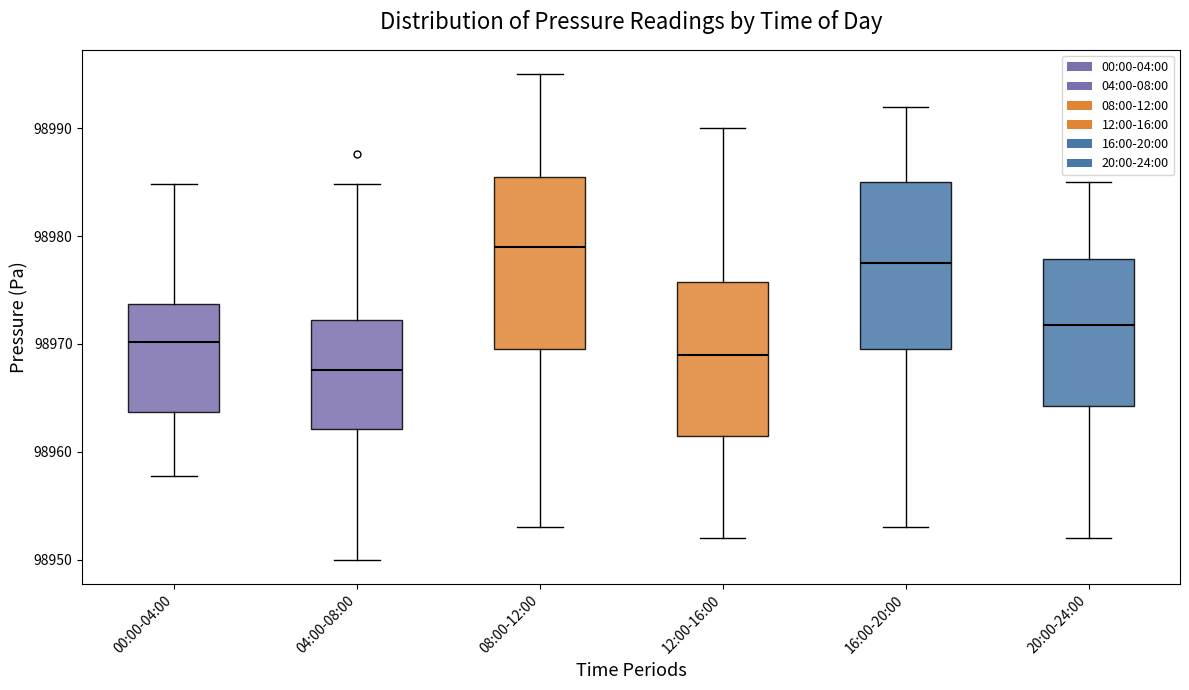

Where does the lower whisker of the box for 04:00-08:00 end on the y-axis? The values are not printed on the chart, so give them approximately, as read against the axis.

98950